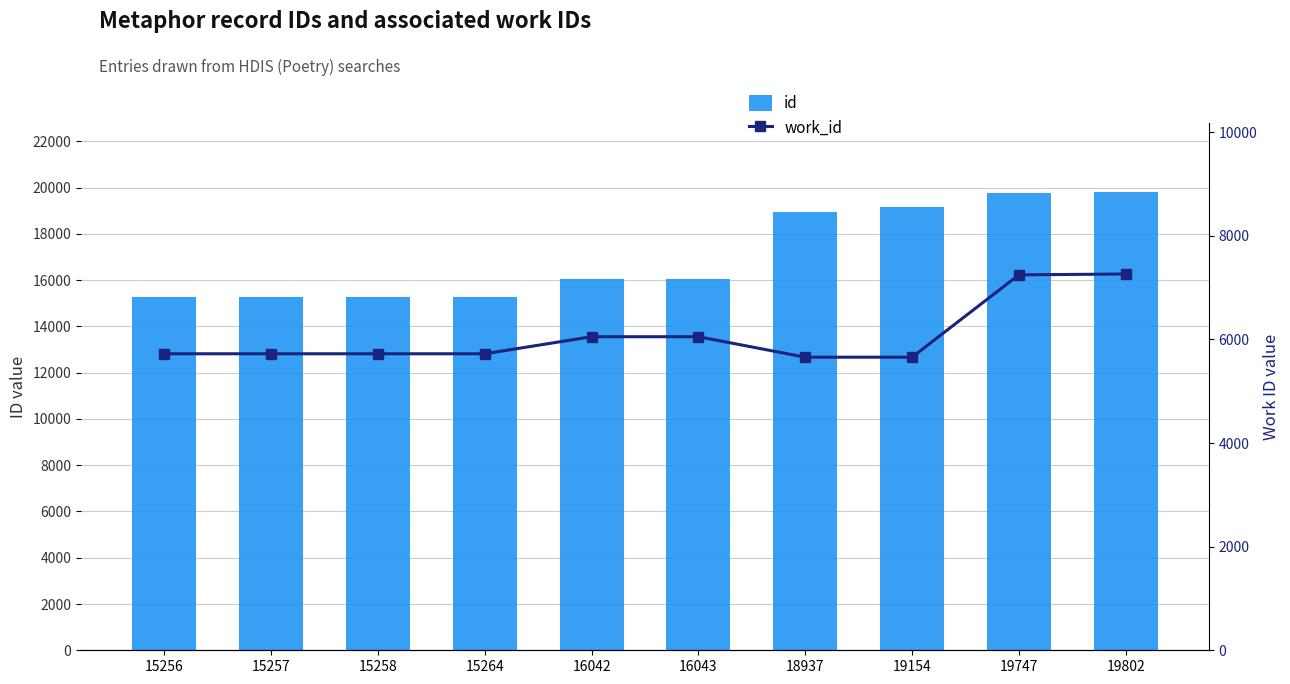

Rank the categories by work_id value from lowest to highest.

18937, 19154, 15256, 15257, 15258, 15264, 16042, 16043, 19747, 19802